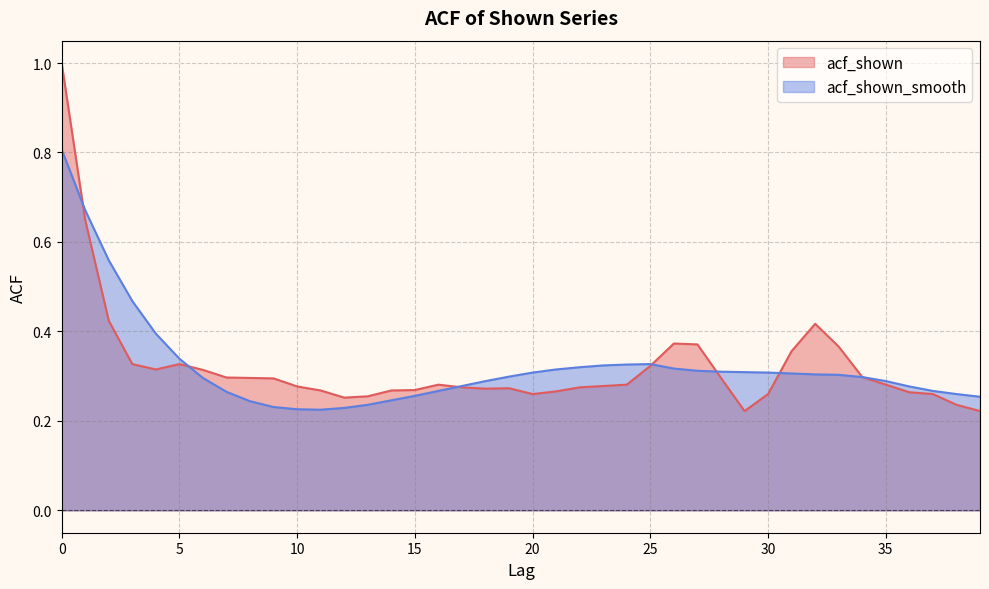

What are all the series names shown in the legend?

acf_shown, acf_shown_smooth